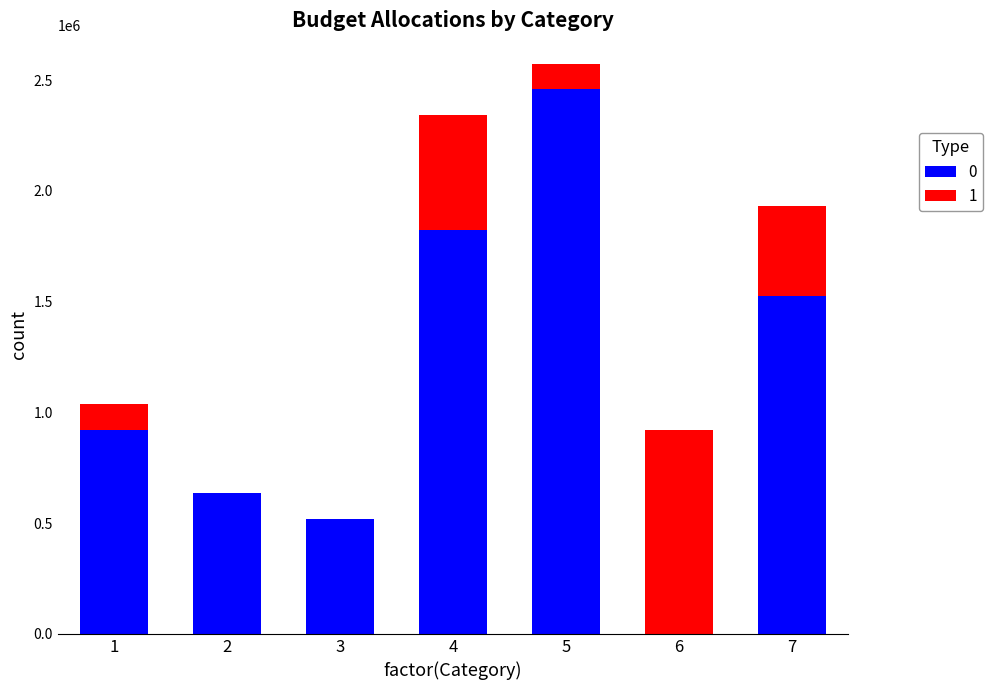

Count the number of categories in the chart.

7